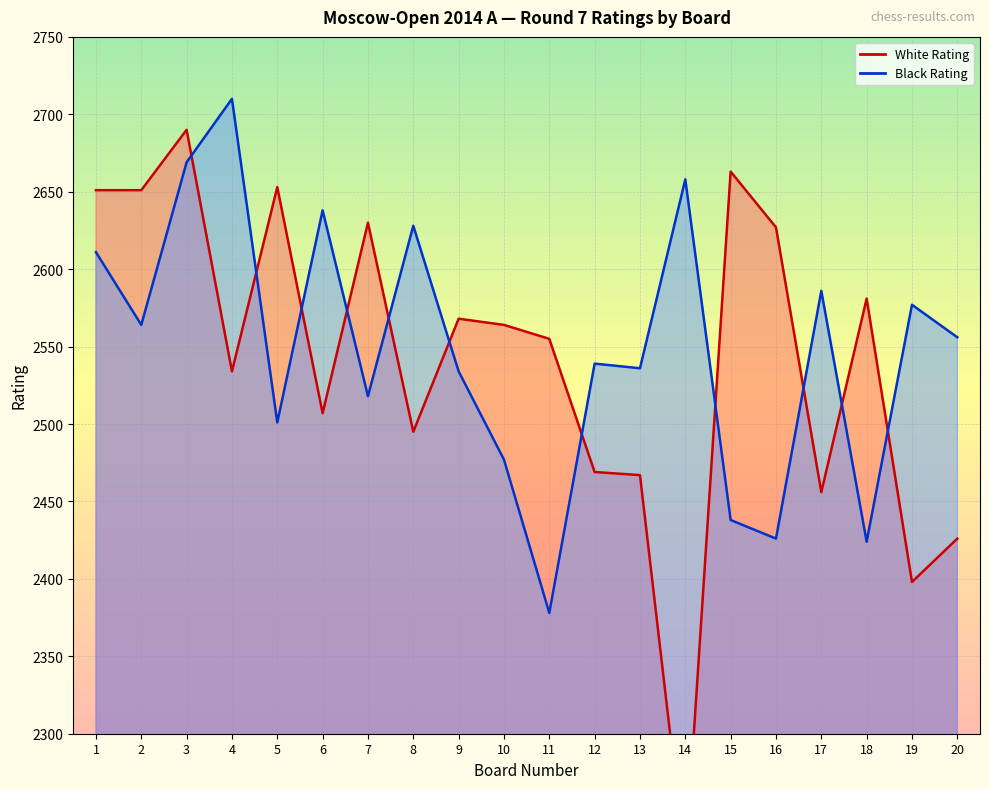

Where is the first local minimum for White Rating?

4